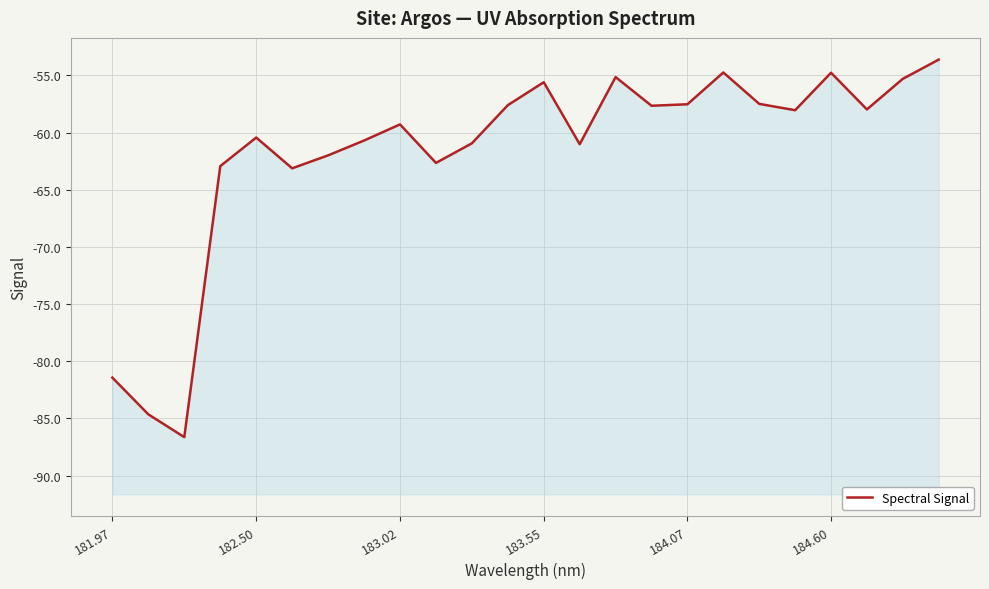

The value at 10 is -22.8. True or false?

False